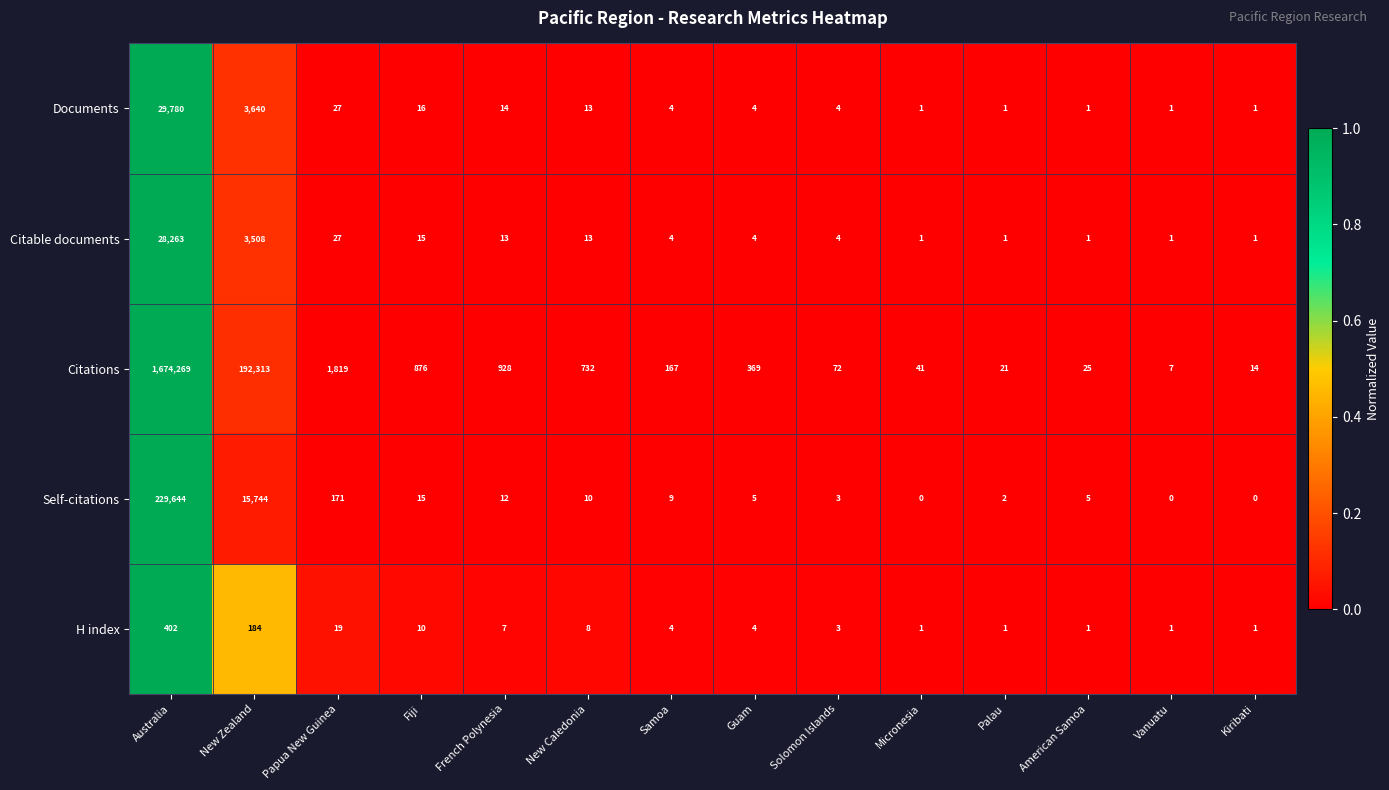

What is the difference between the Citable documents values at Australia and Solomon Islands?

28259